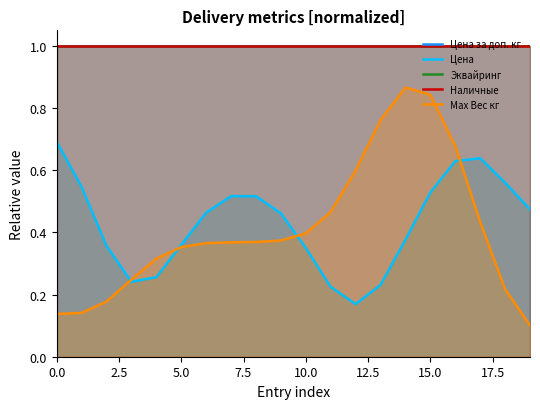

How many categories are shown in the chart?

20